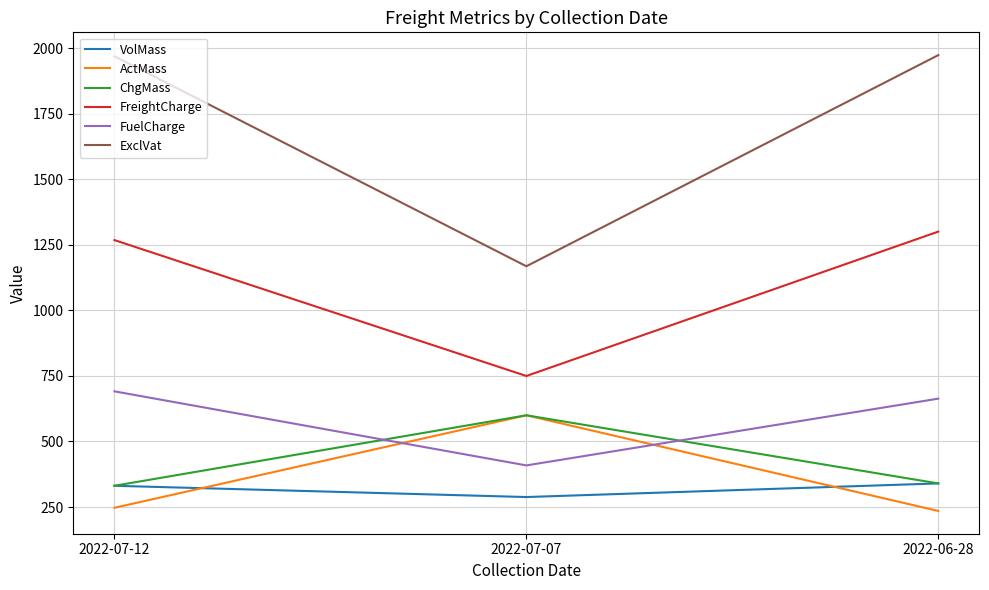

What is the maximum value shown in the chart?

1974.5